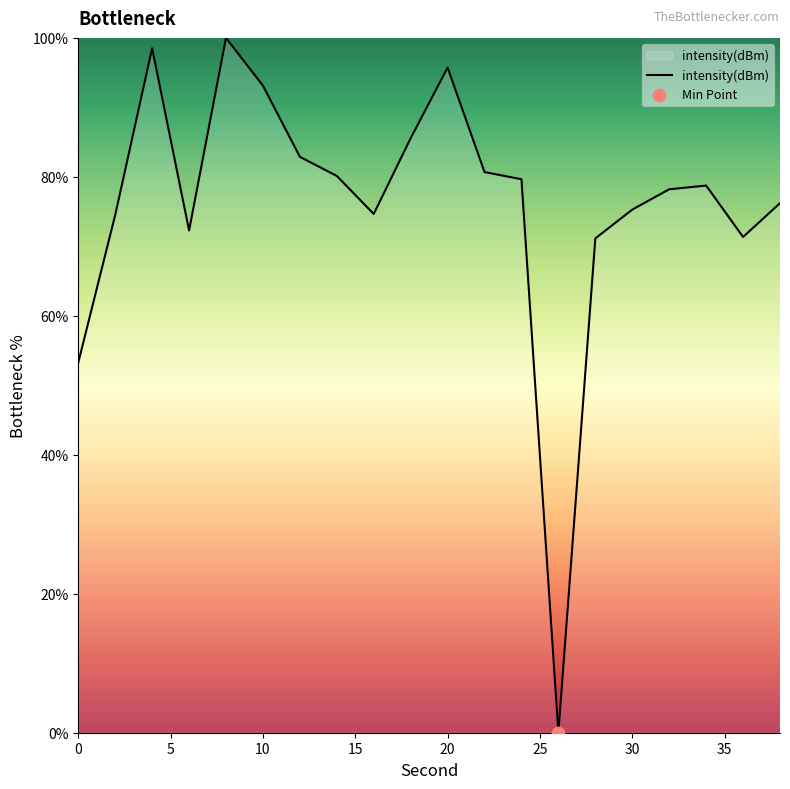

What is the maximum value shown in the chart?

100.0